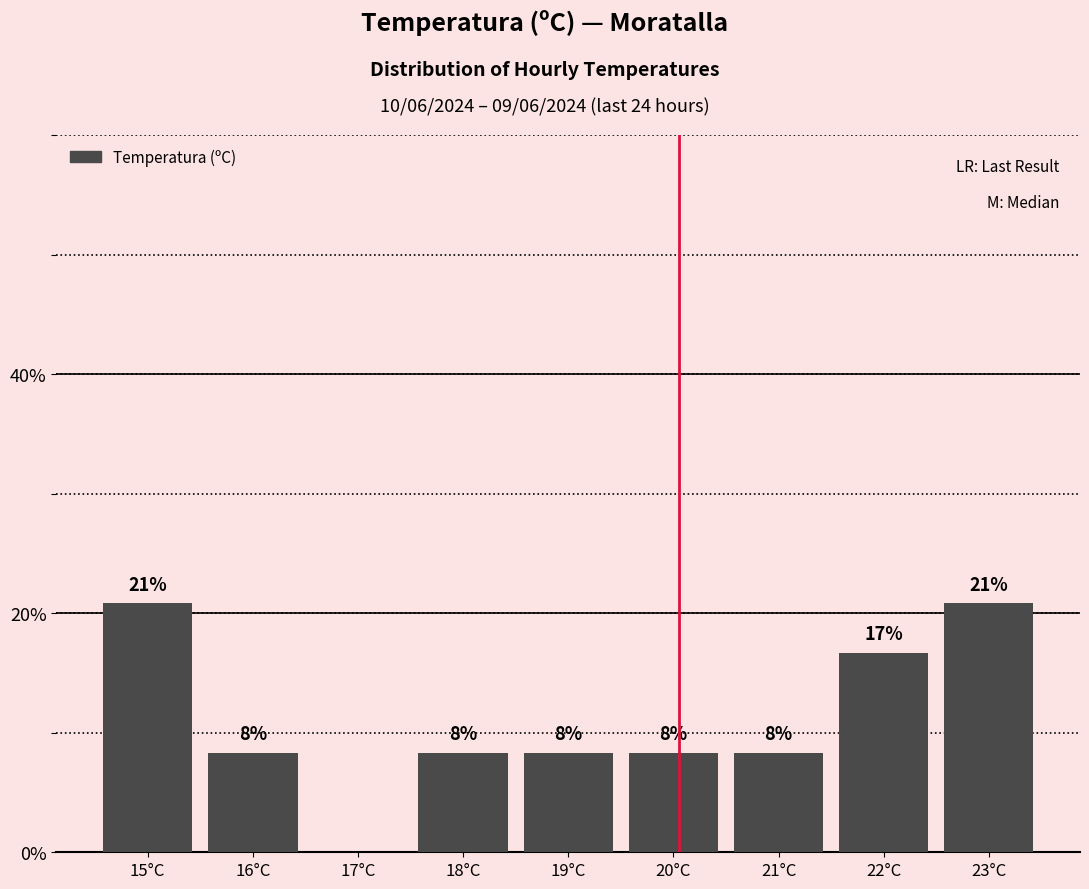

Are the bars horizontal?

No